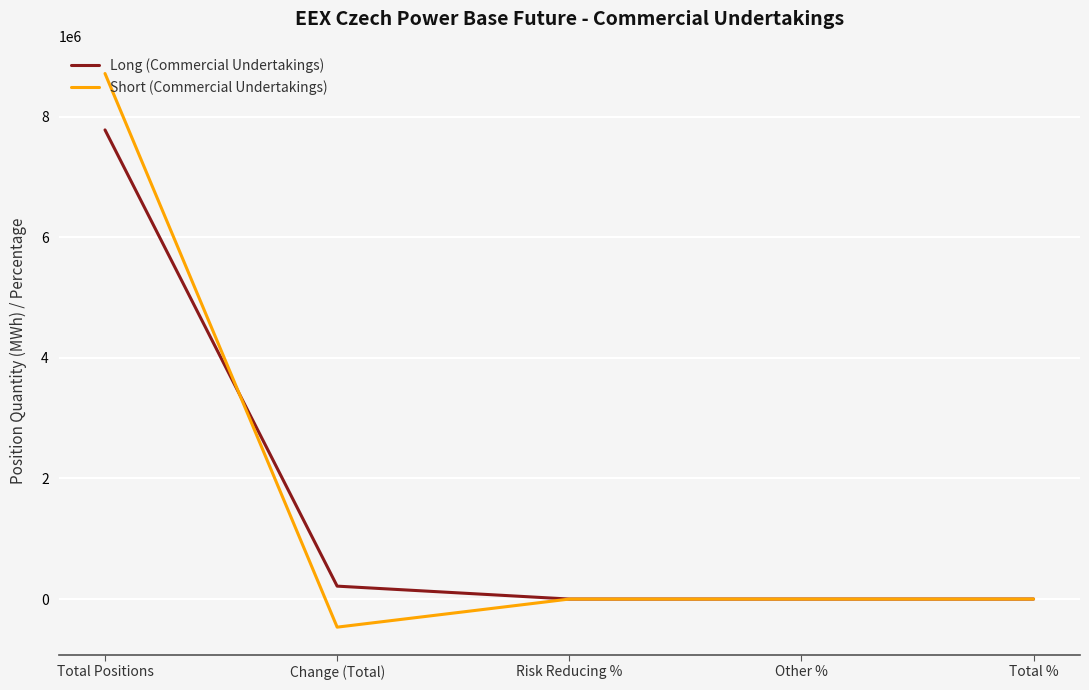

At which category is the sum across all series the highest?

Total Positions